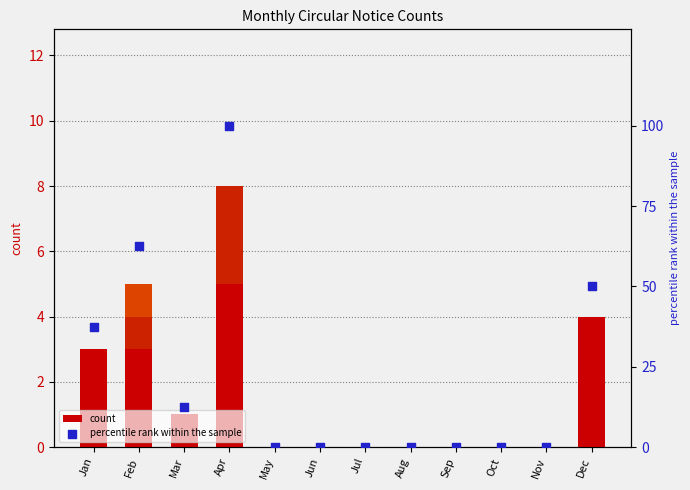

Which series contains the lowest Y value?

Followup